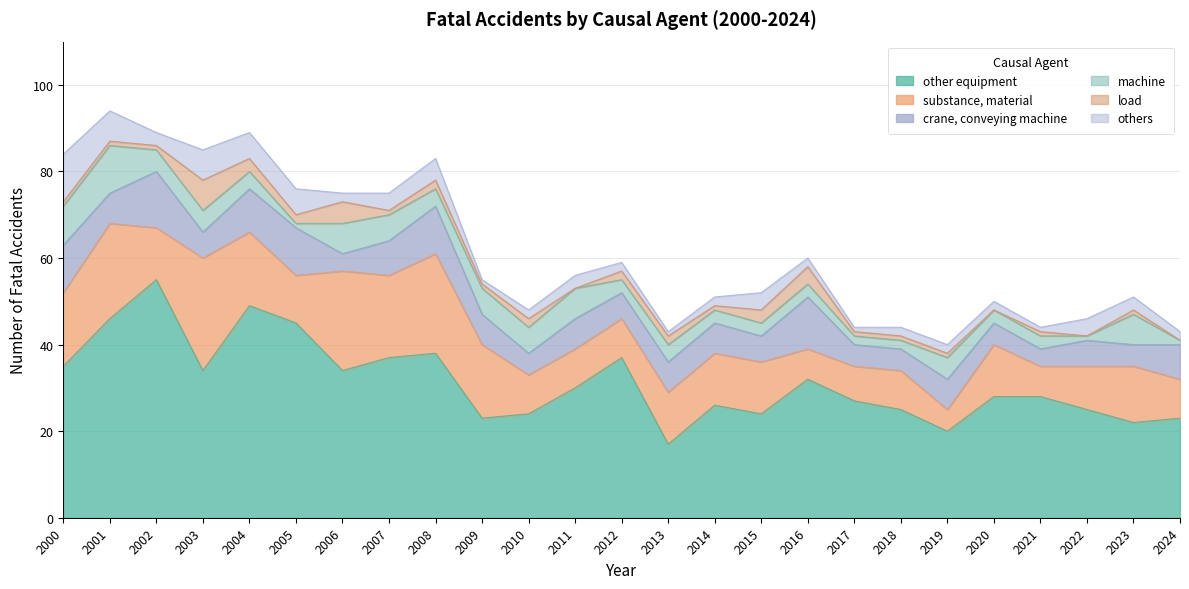

Does the chart have visible grid lines?

Yes